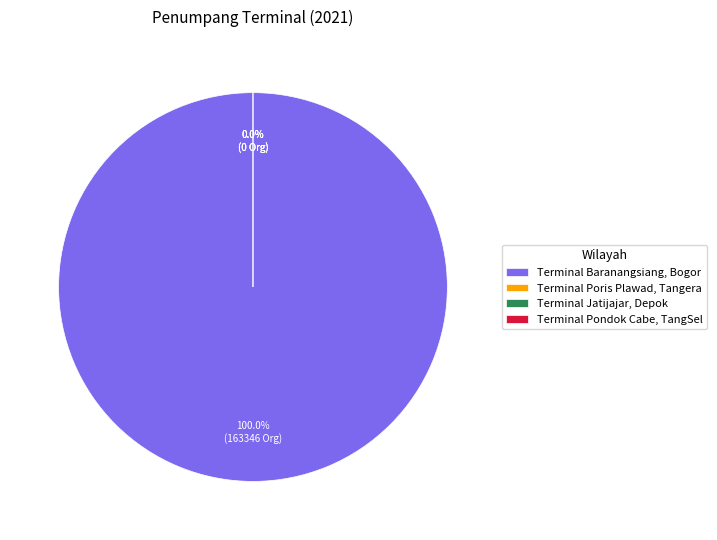

What portion of the pie excludes Terminal Pondok Cabe, TangSel?

100.0%